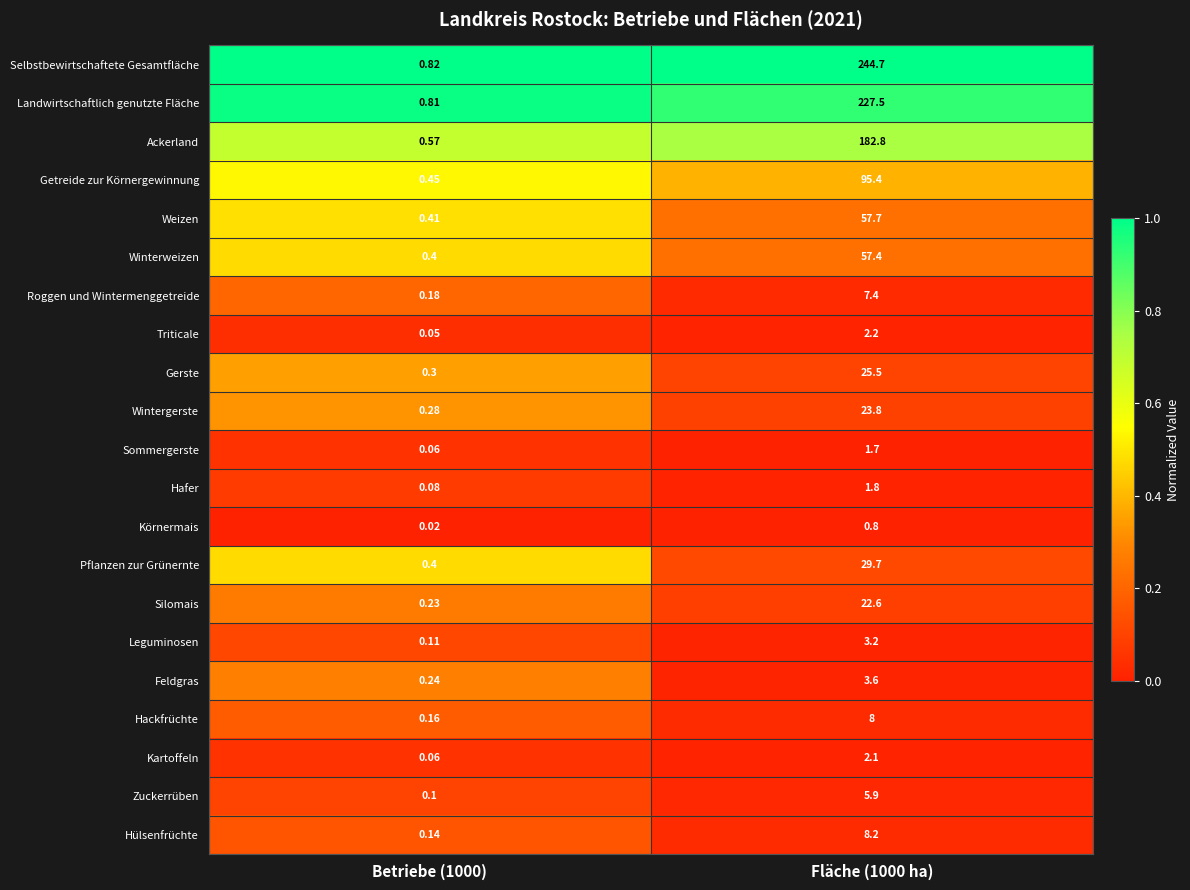

Which series has the largest range (max minus min)?

Selbstbewirtschaftete Gesamtfläche